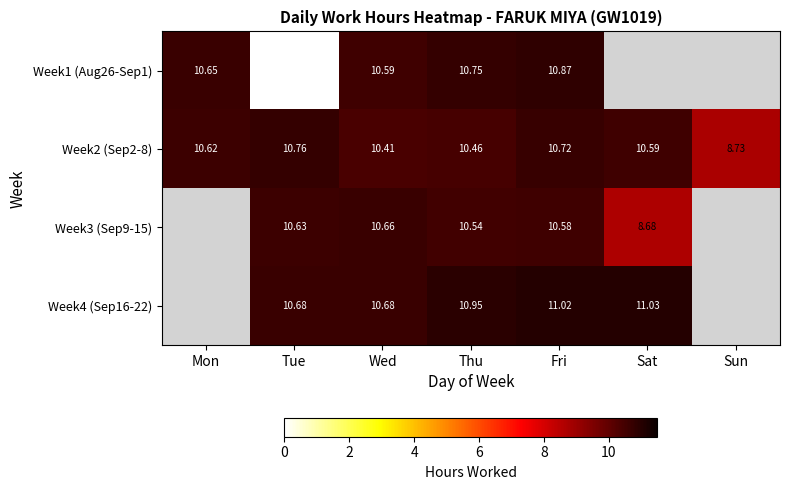

List the labels in order of Week2 (Sep2-8) value, largest first.

Tue, Fri, Mon, Sat, Thu, Wed, Sun